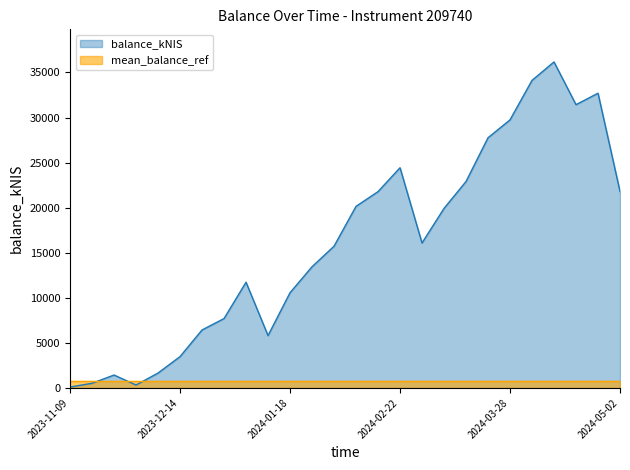

What is the change in value from 2023-12-28 to 2024-04-11?

+28470.6